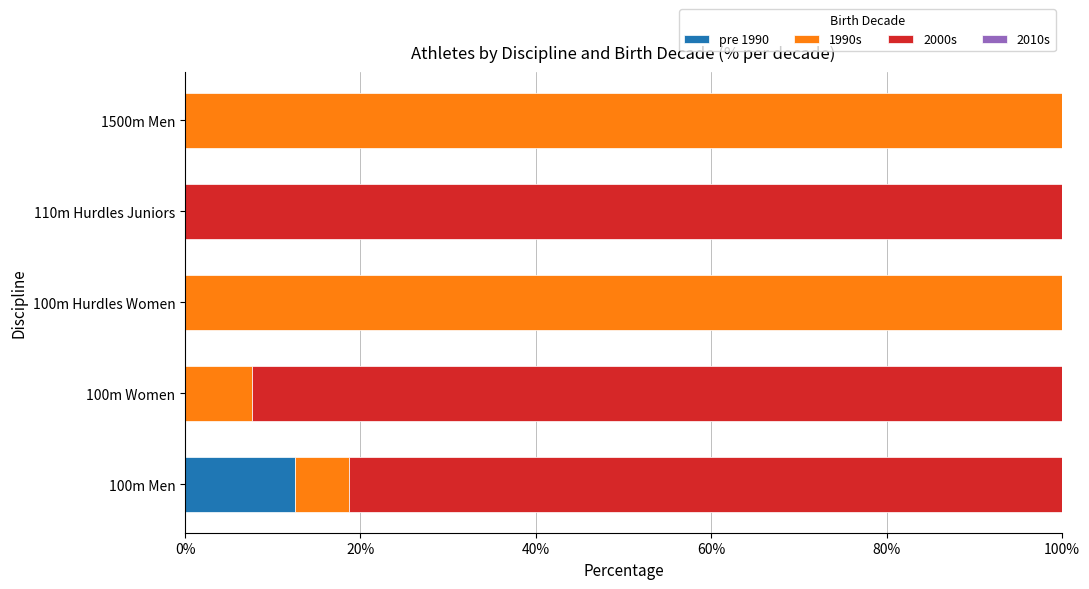

The pre 1990 series shows -5.9 at 1500m Men. True or false?

False